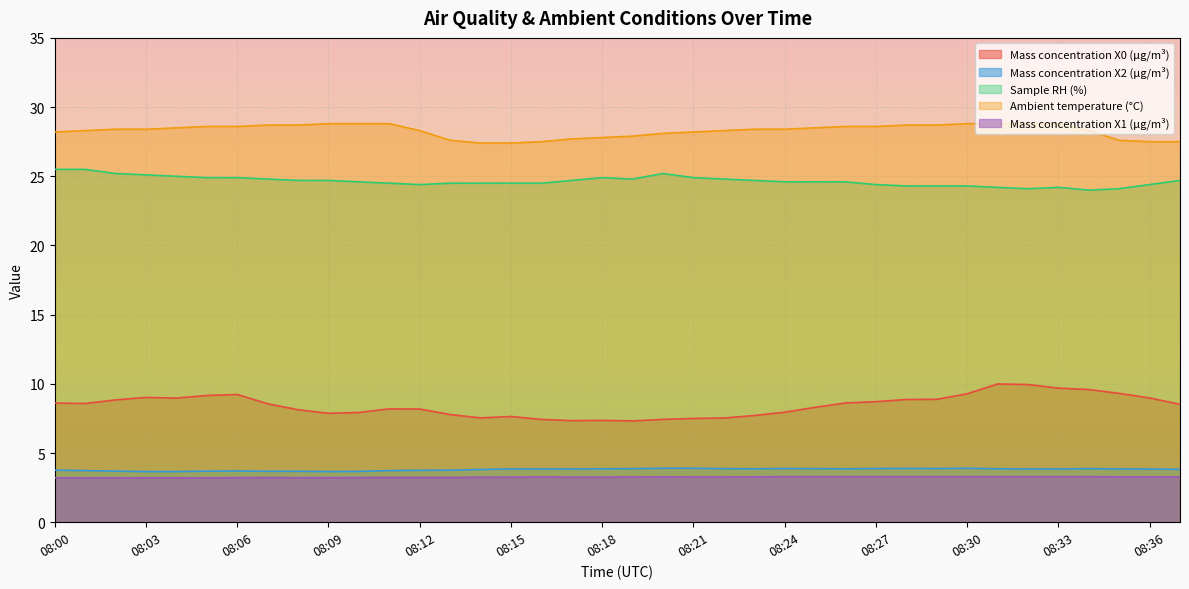

In Sample RH (%), how many points are higher than both neighbors (excluding endpoints)?

3